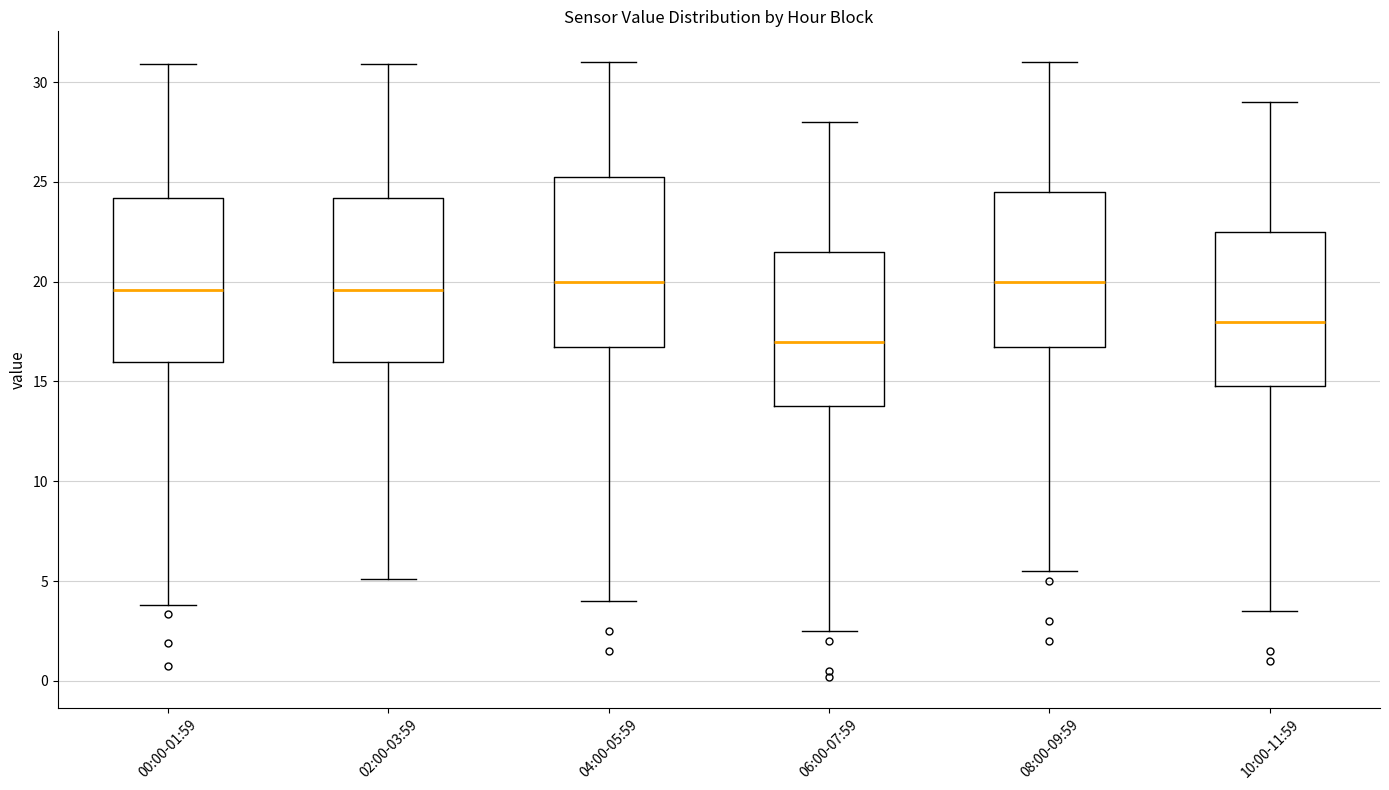

Reading left to right, read every box against the y-axis: the position of its median line, the range the box covers, and the ends of its whiskers. The values are not printed on the chart, so give them approximately, as read against the axis.

00:00-01:59: median 19.5, box 16.0 to 24.0, whiskers 4.0 to 31.0
02:00-03:59: median 19.5, box 16.0 to 24.0, whiskers 5.0 to 31.0
04:00-05:59: median 20.0, box 17.0 to 25.5, whiskers 4.0 to 31.0
06:00-07:59: median 17.0, box 14.0 to 21.5, whiskers 2.5 to 28.0
08:00-09:59: median 20.0, box 17.0 to 24.5, whiskers 5.5 to 31.0
10:00-11:59: median 18.0, box 15.0 to 22.5, whiskers 3.5 to 29.0